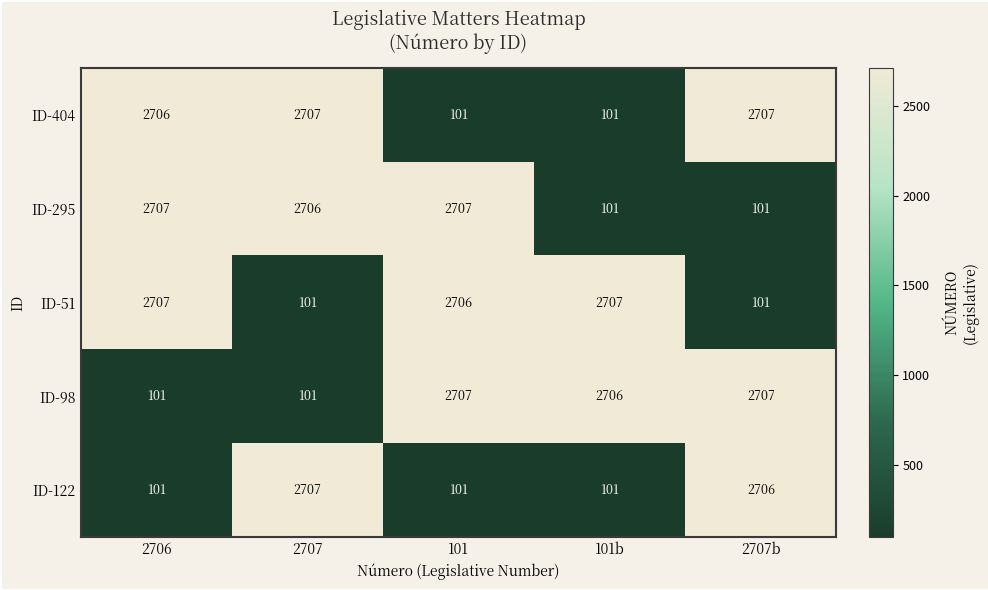

What is the minimum value shown in the chart?

101